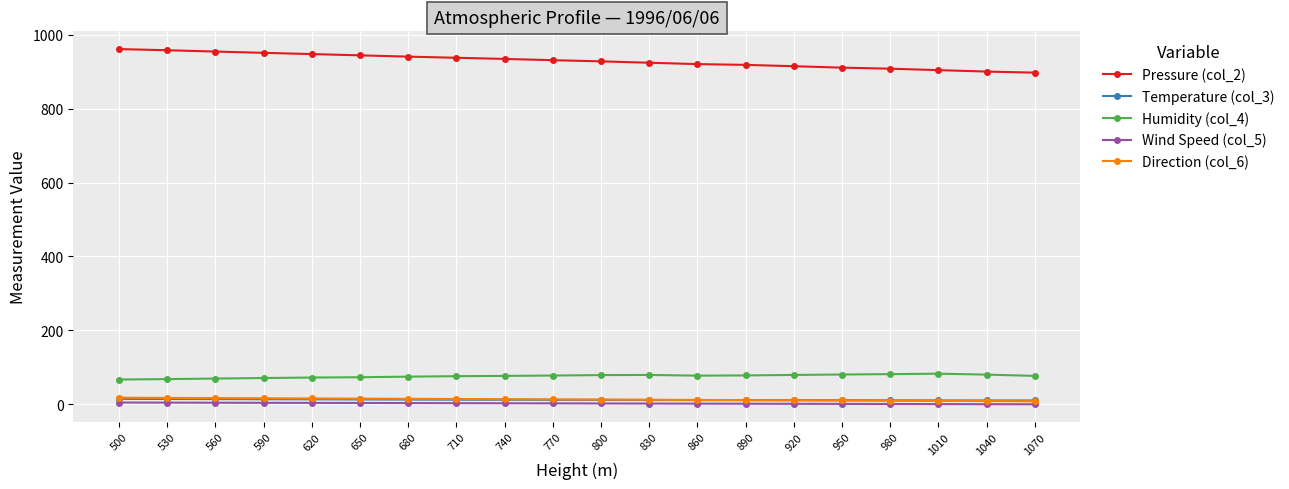

What is the value of the Humidity (col_4) point at the 16th from the left?

80.8